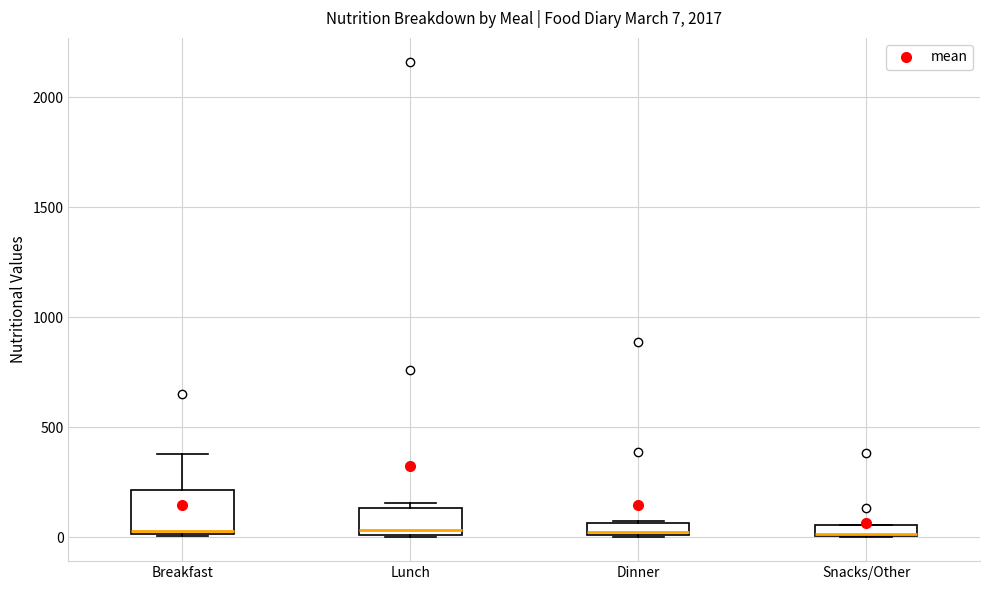

Comparing the boxes themselves (not the whiskers), which one is the tallest?

Breakfast